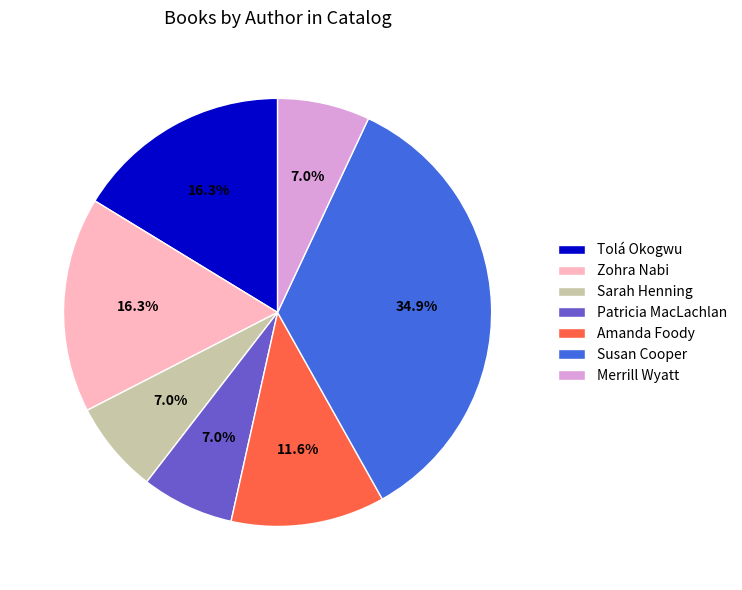

To the nearest percent, what is the average slice percentage?

14%